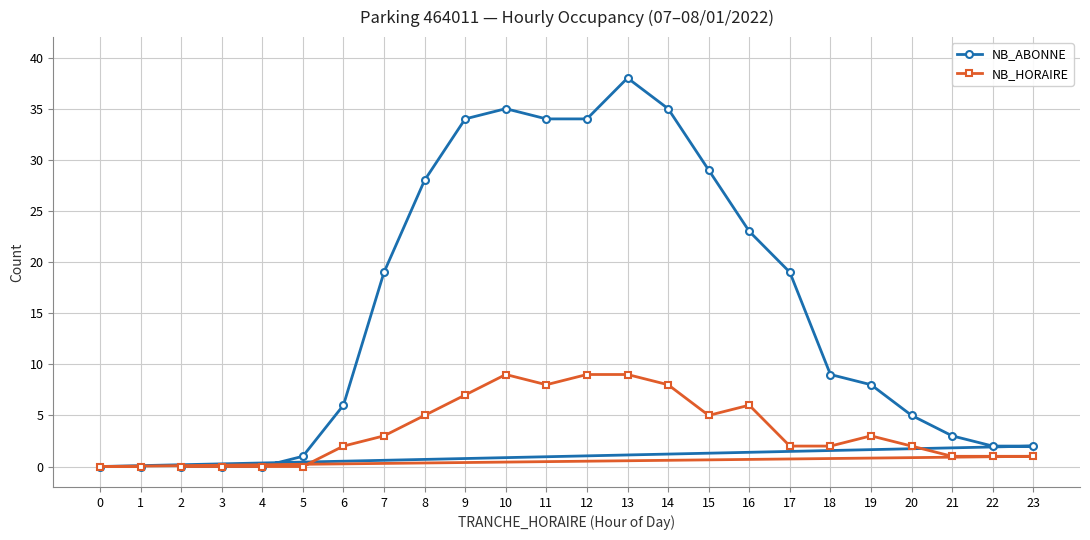

Rank the series at 6 from highest to lowest value.

NB_ABONNE, NB_HORAIRE